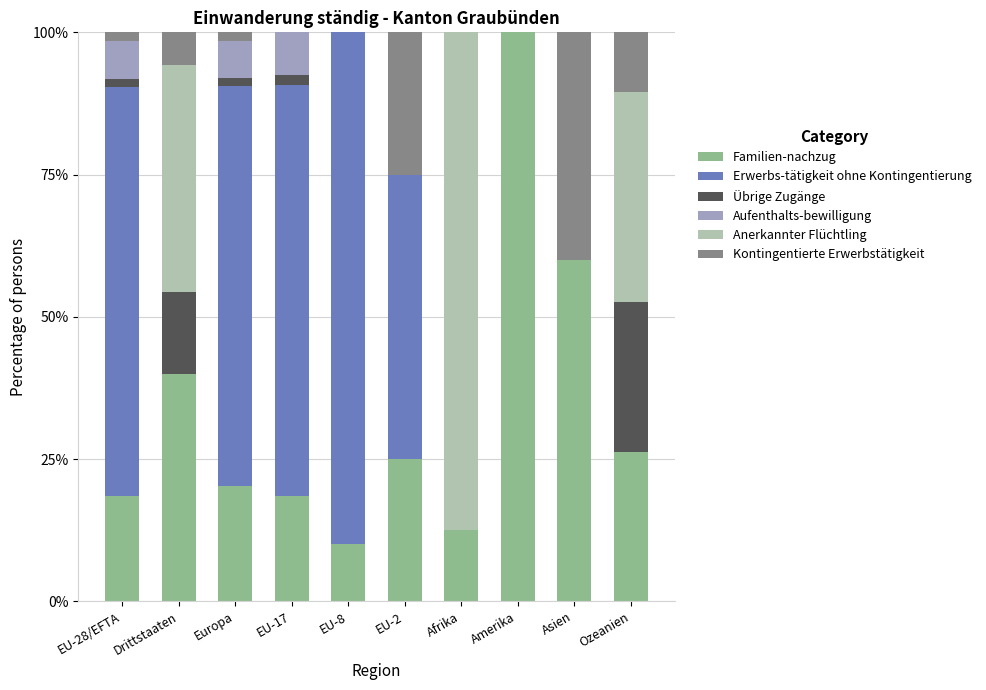

Does the chart contain stacked bars?

Yes